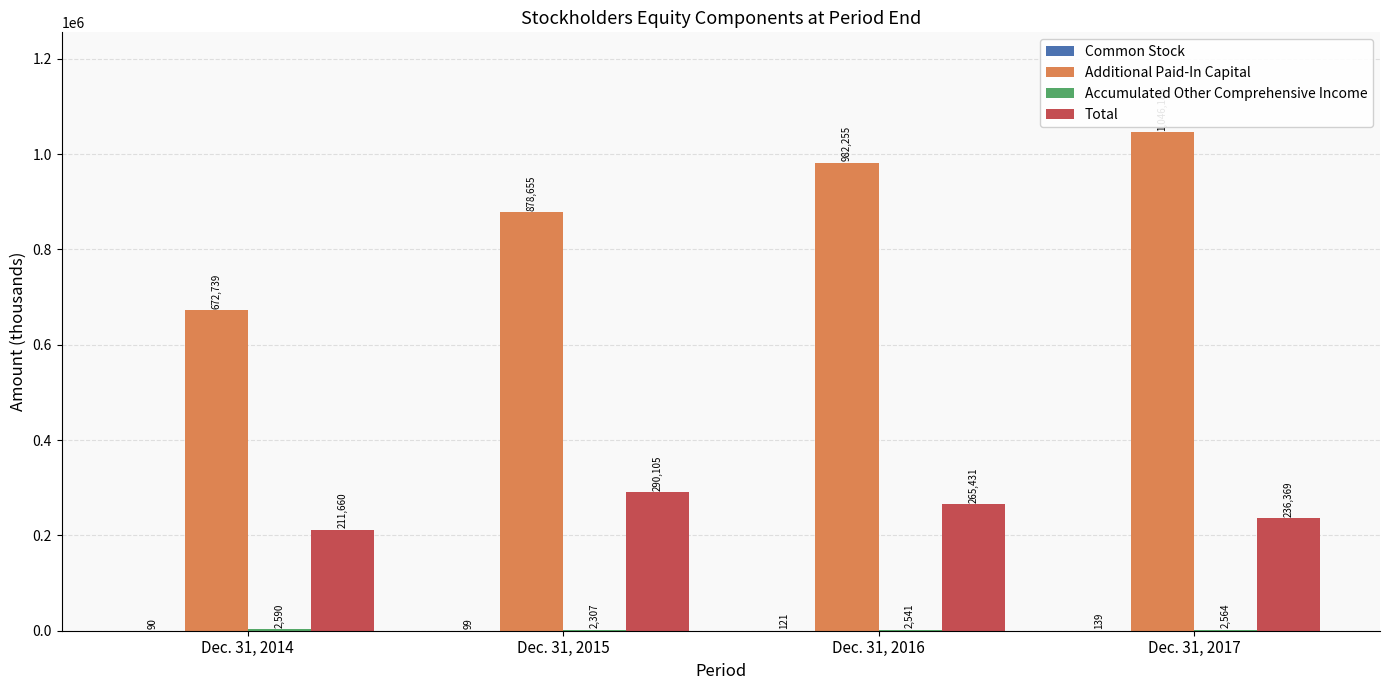

Which series changed the most between Dec. 31, 2014 and Dec. 31, 2017?

Additional Paid-In Capital